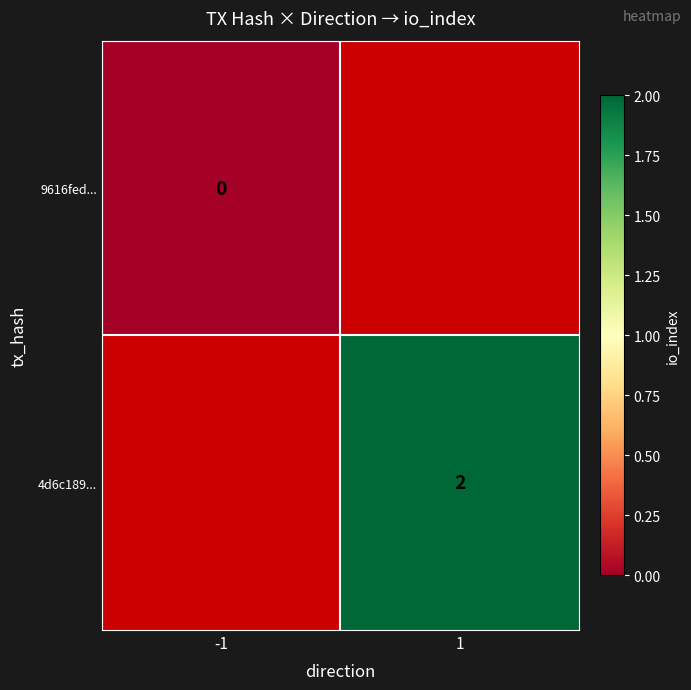

Count the number of data series in this chart.

2